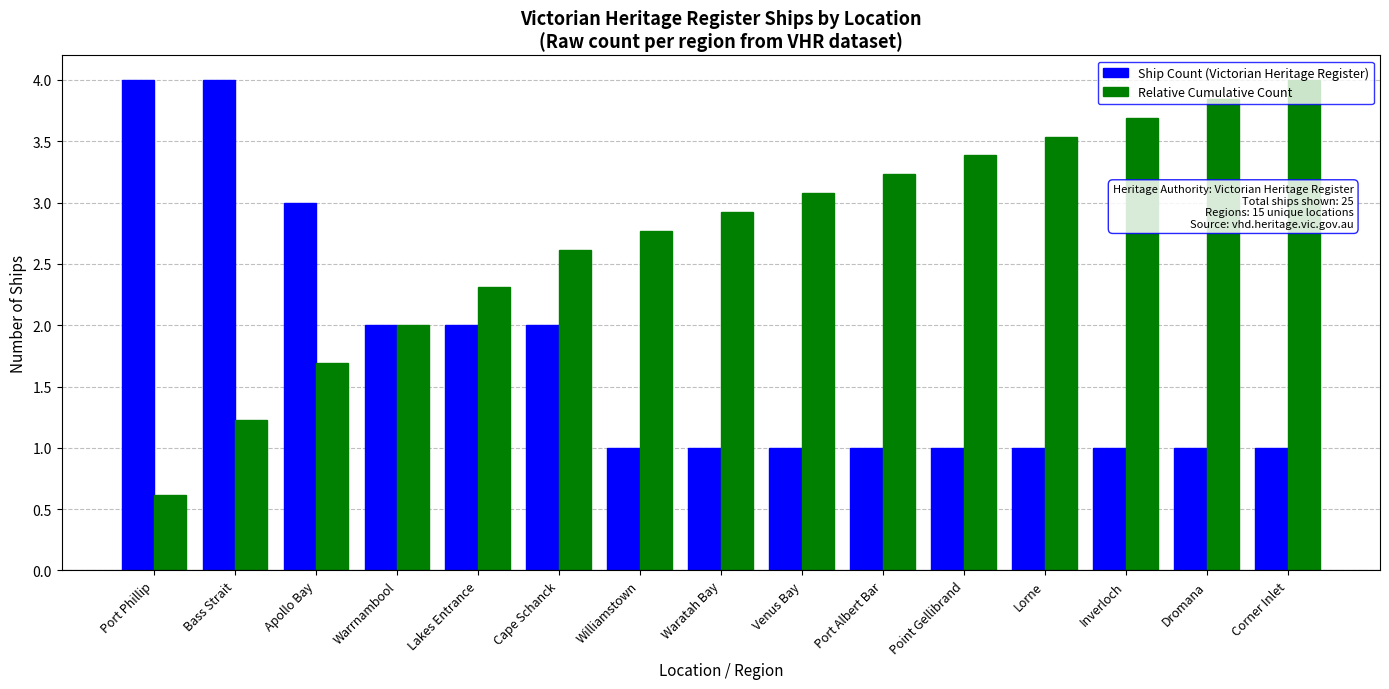

What is the difference between the maximum and second lowest values in the Ship Count (Victorian Heritage Register) series?

3.0